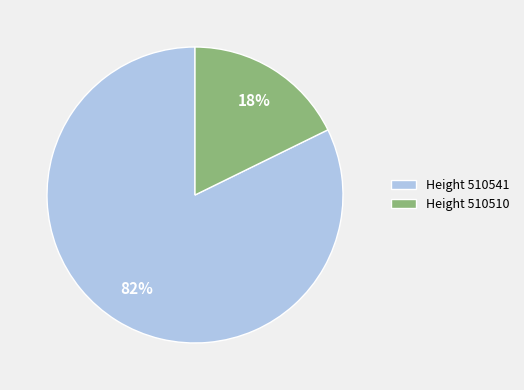

How many segments does this pie chart have?

2